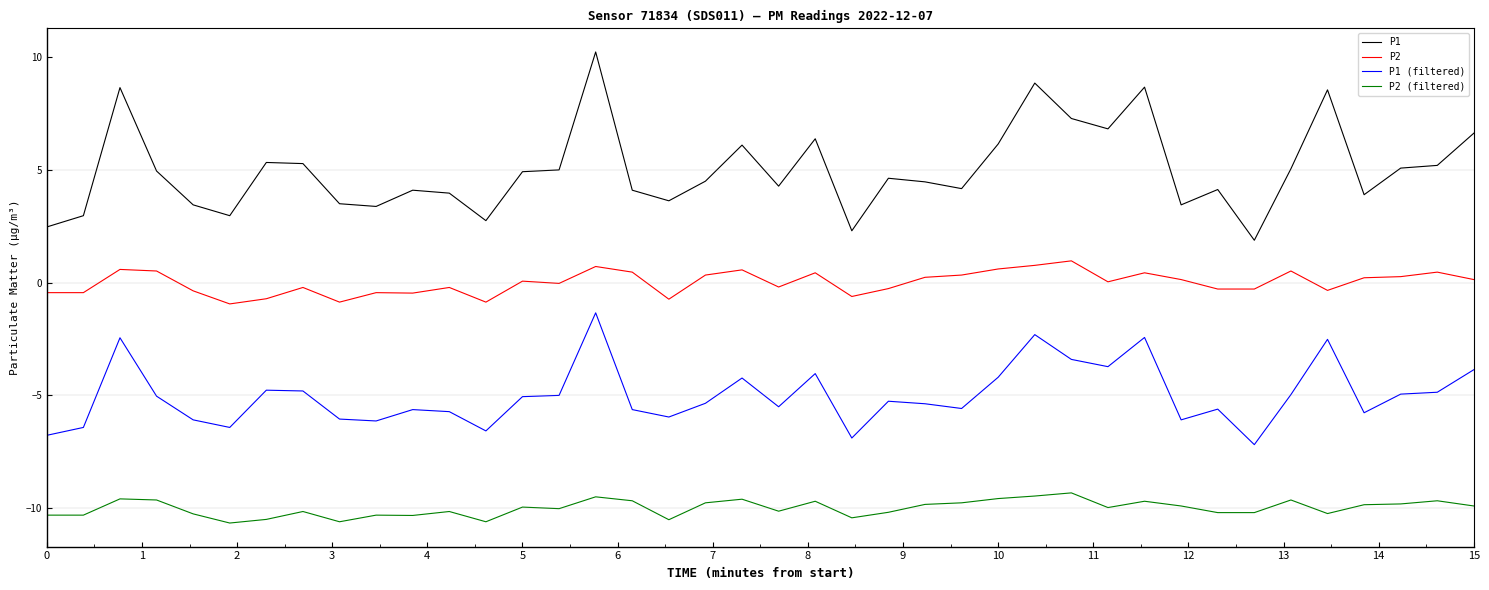

How many categories are shown in the chart?

40